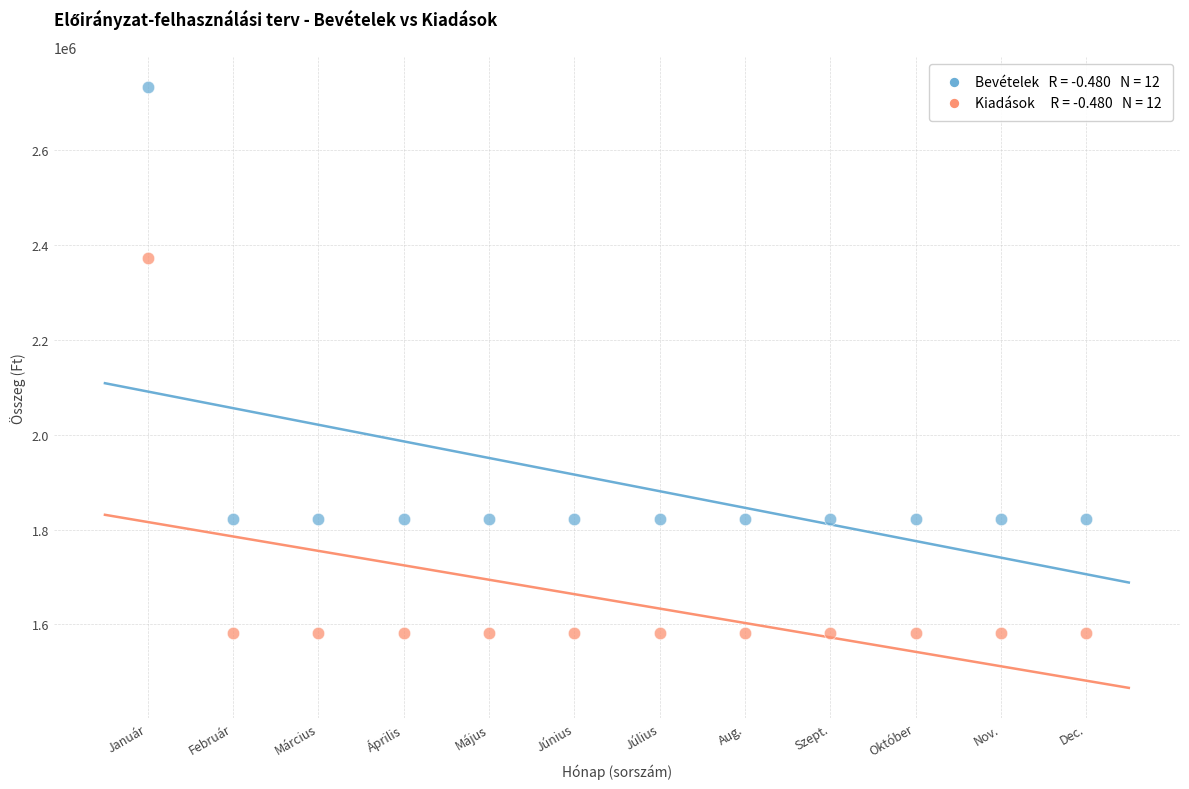

Across all series, what Y value is closest to 2158300?

2373960